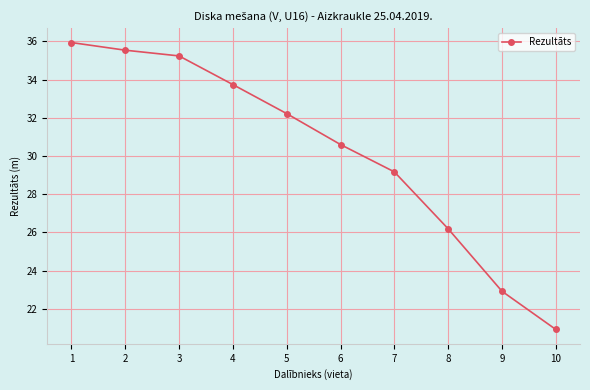

List the labels in order of value, smallest first.

10, 9, 8, 7, 6, 5, 4, 3, 2, 1